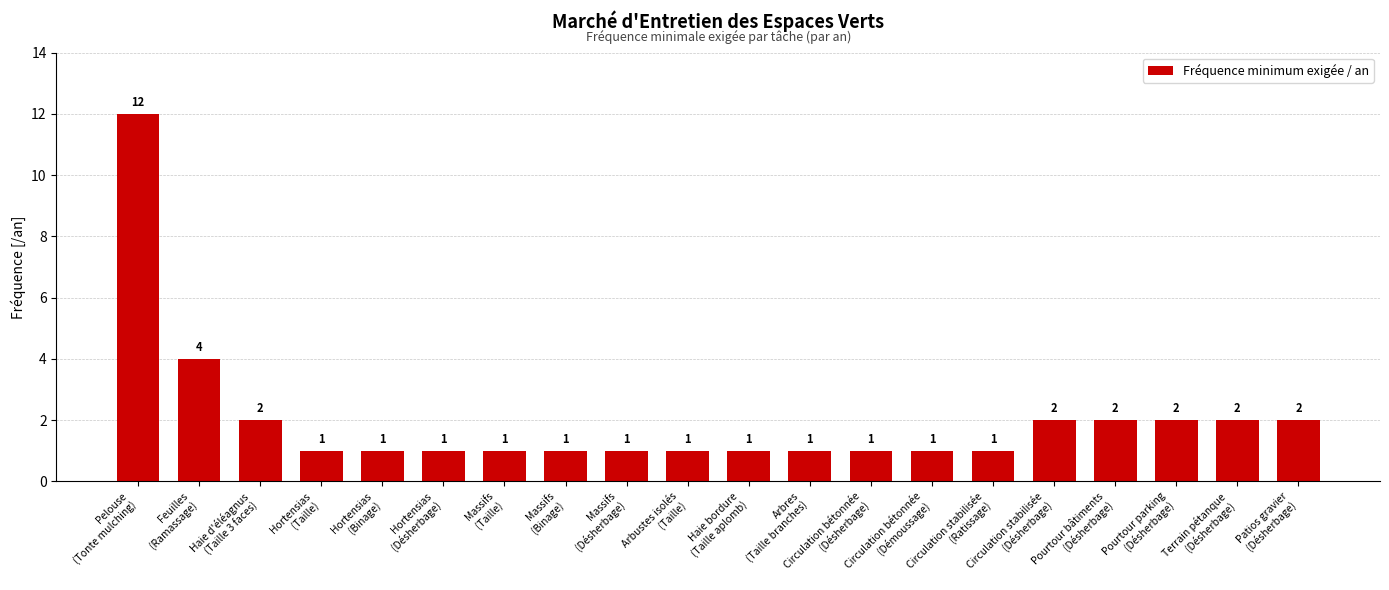

True or false: the data shows 1 at Hortensias
(Désherbage).

True